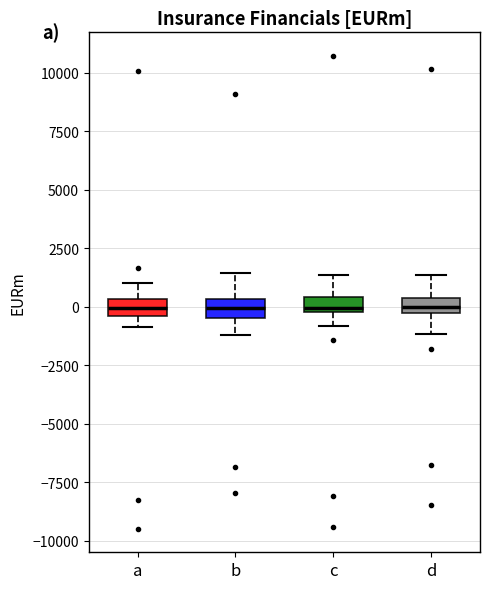

Where is the lower edge of the box for c on the y-axis? The values are not printed on the chart, so give them approximately, as read against the axis.

0